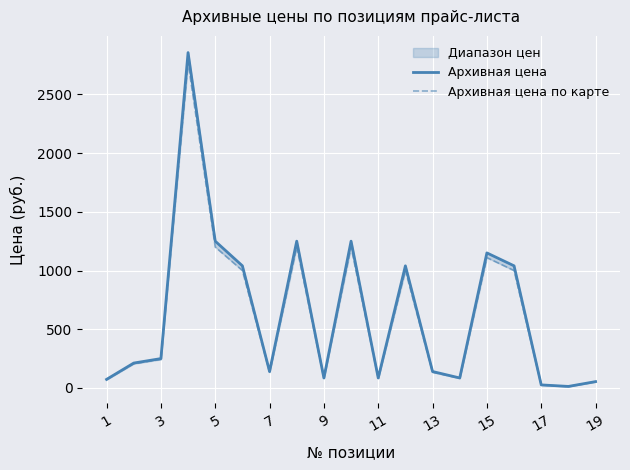

Rank the series by their maximum value, from highest to lowest.

Архивная цена, Архивная цена по карте